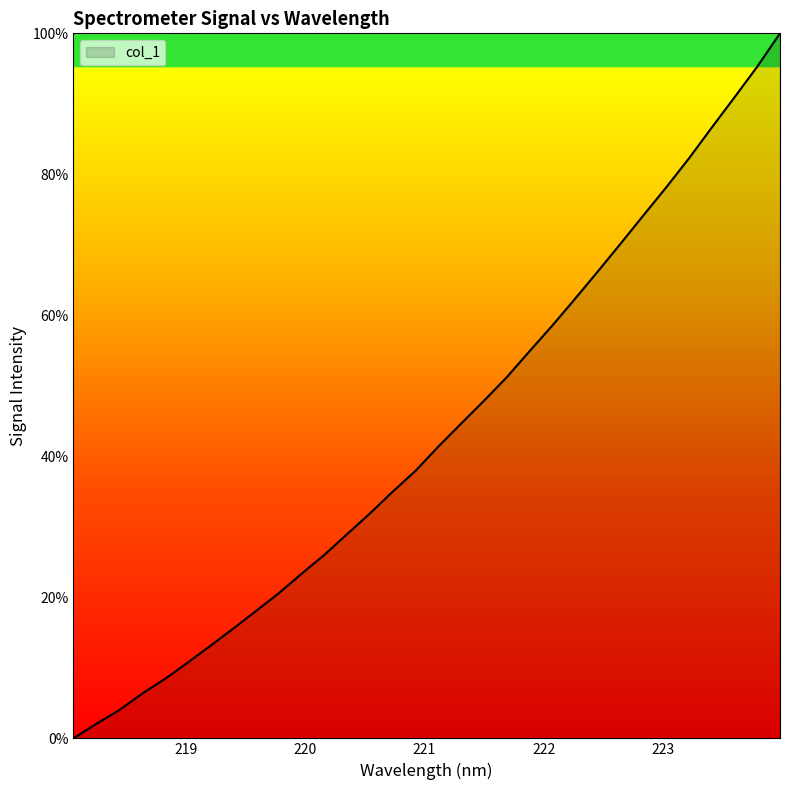

What is the maximum value shown in the chart?

100.0